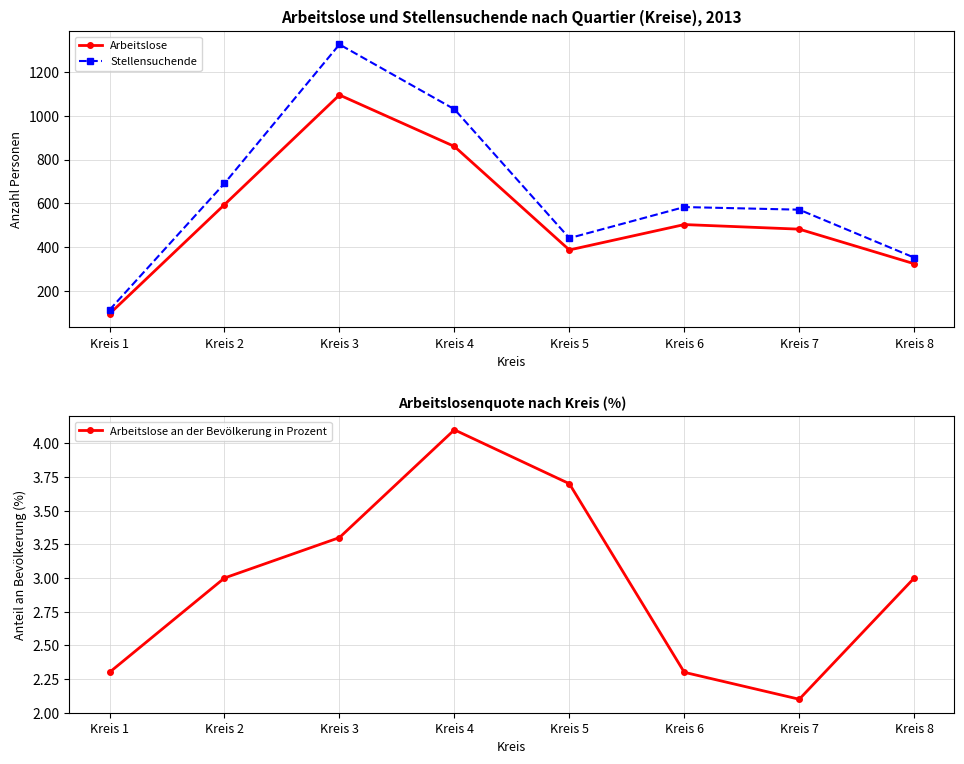

Rank the categories by Stellensuchende value from highest to lowest.

Kreis 3, Kreis 4, Kreis 2, Kreis 6, Kreis 7, Kreis 5, Kreis 8, Kreis 1